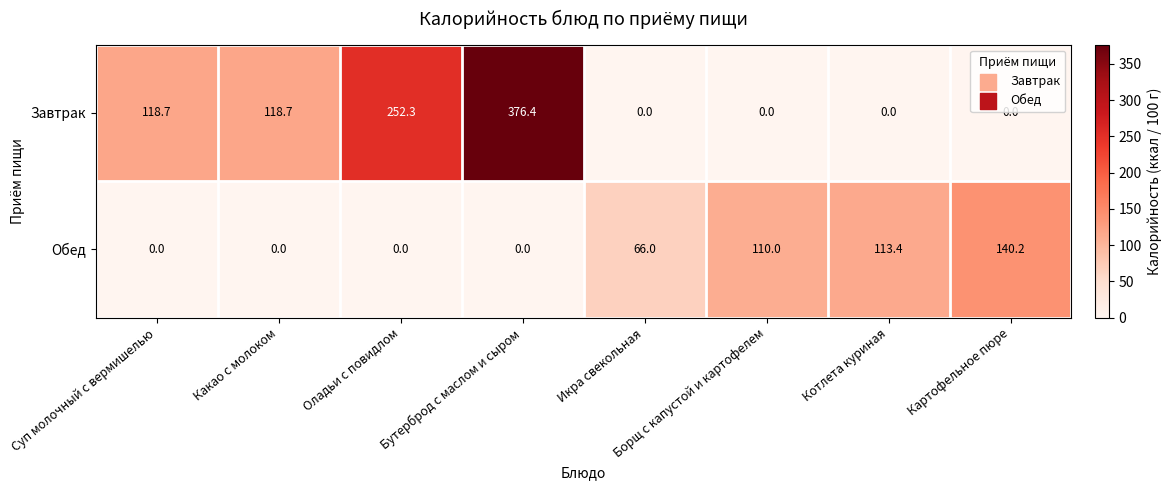

At which category does the chart reach its peak across all series?

Бутерброд с маслом и сыром